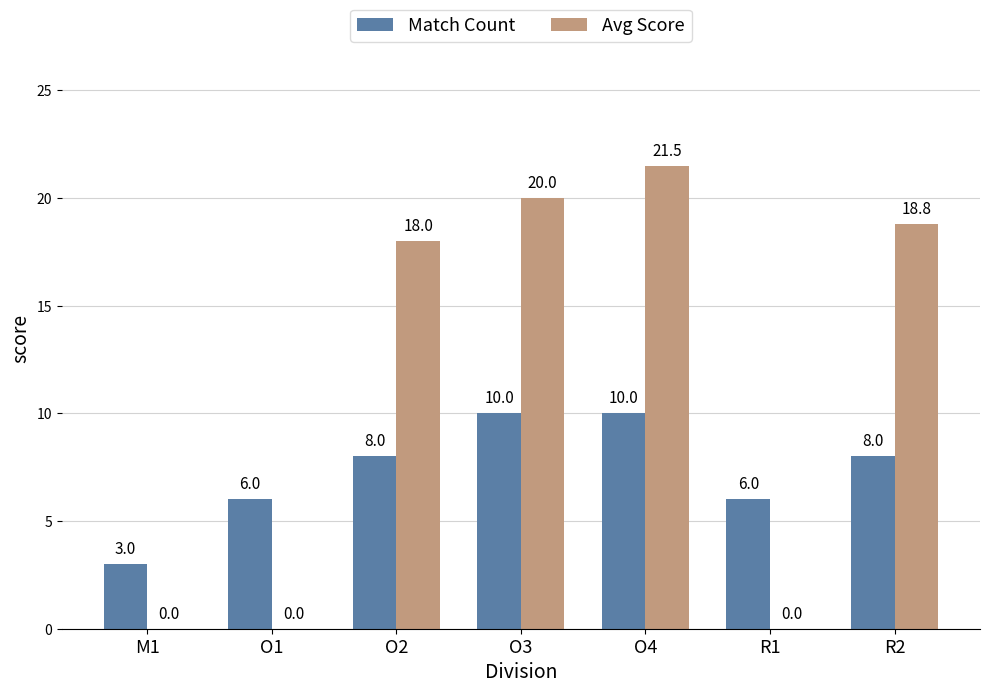

Which series has the largest total across all categories?

Avg Score